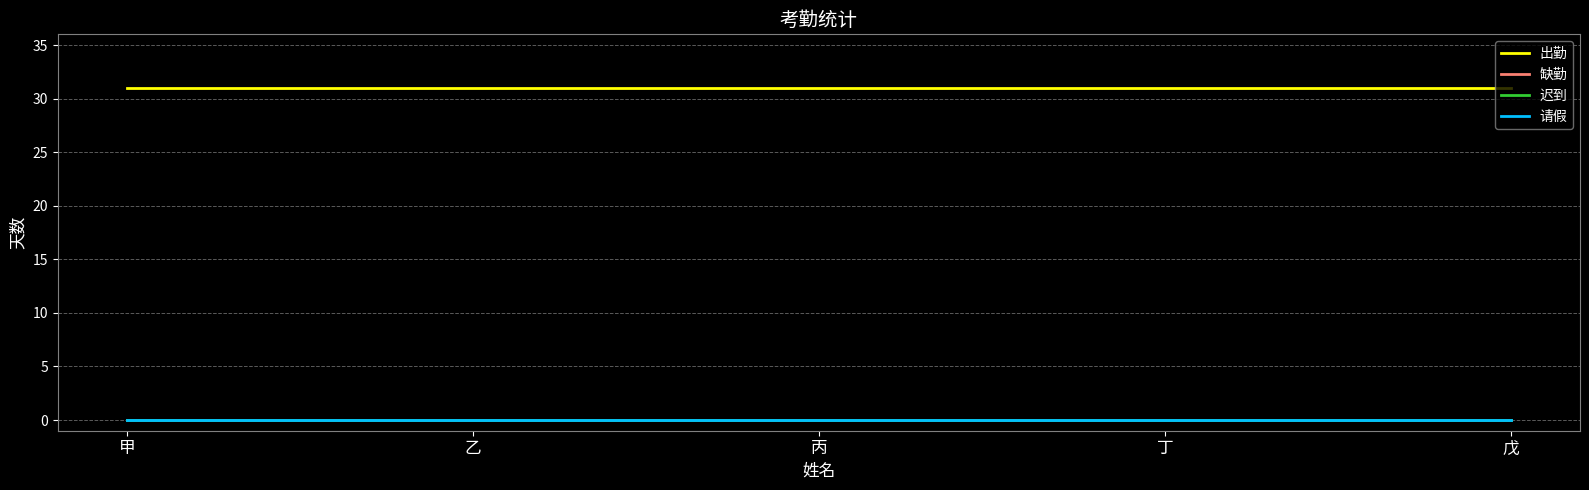

Is this an area chart (filled region under the line)?

No